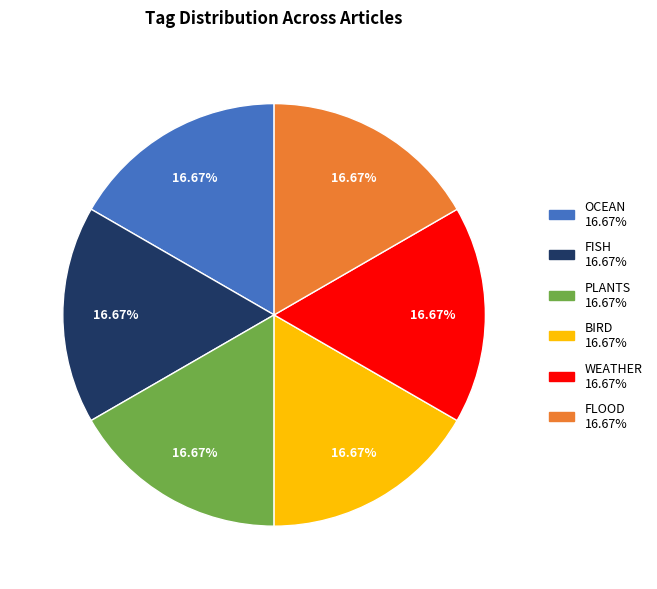

Is there a majority slice in this chart?

No